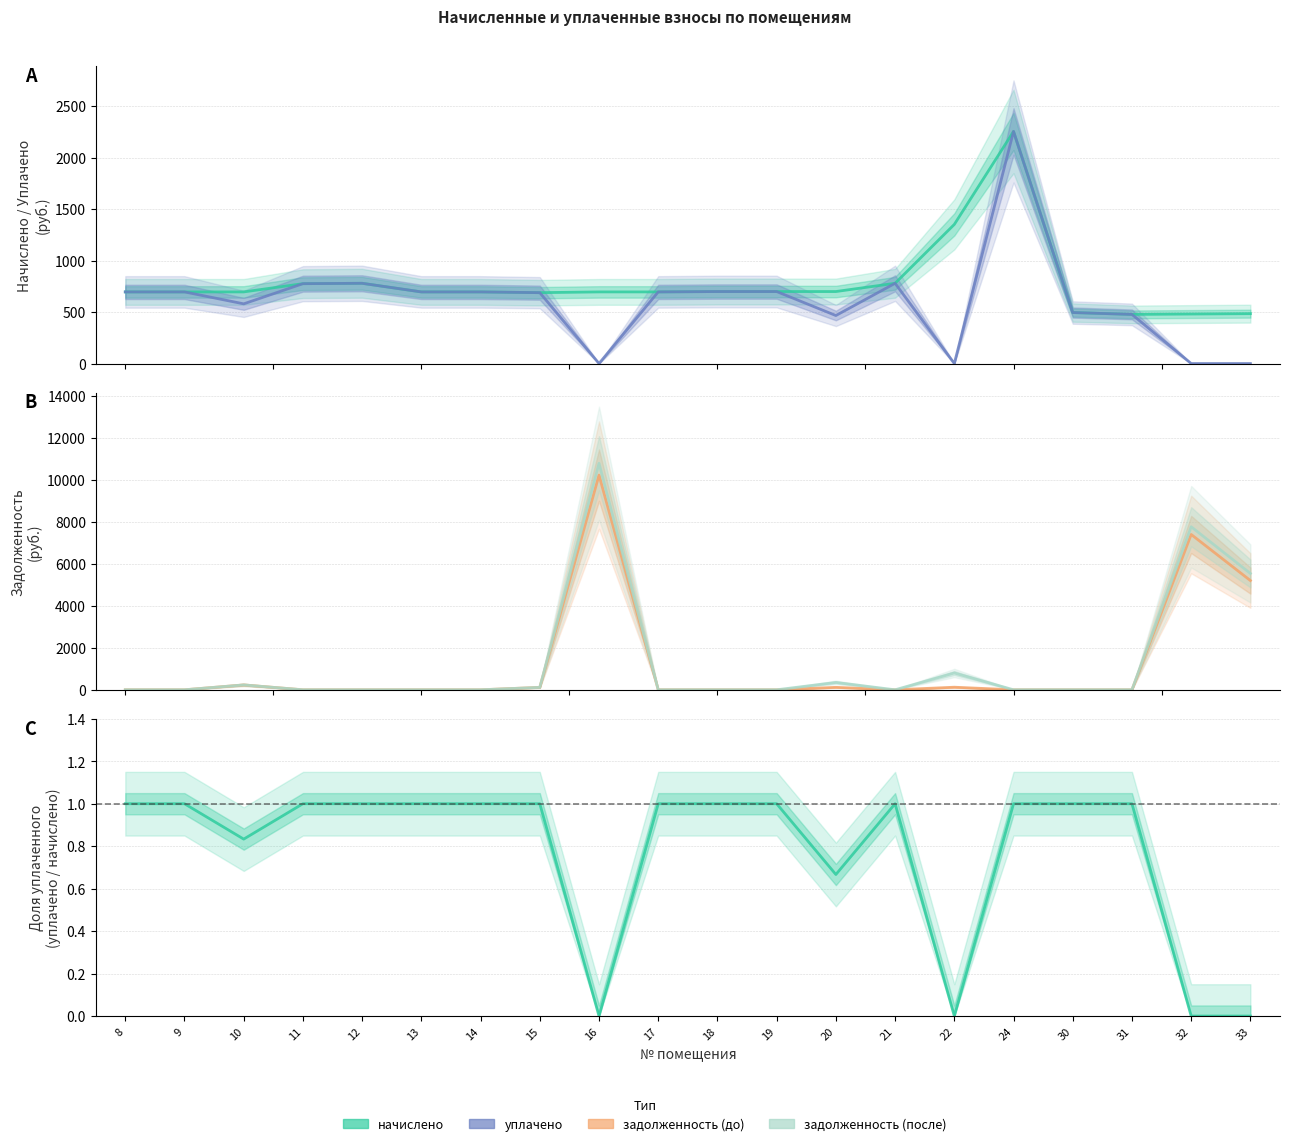

How many data points in уплачено are above 695?

11